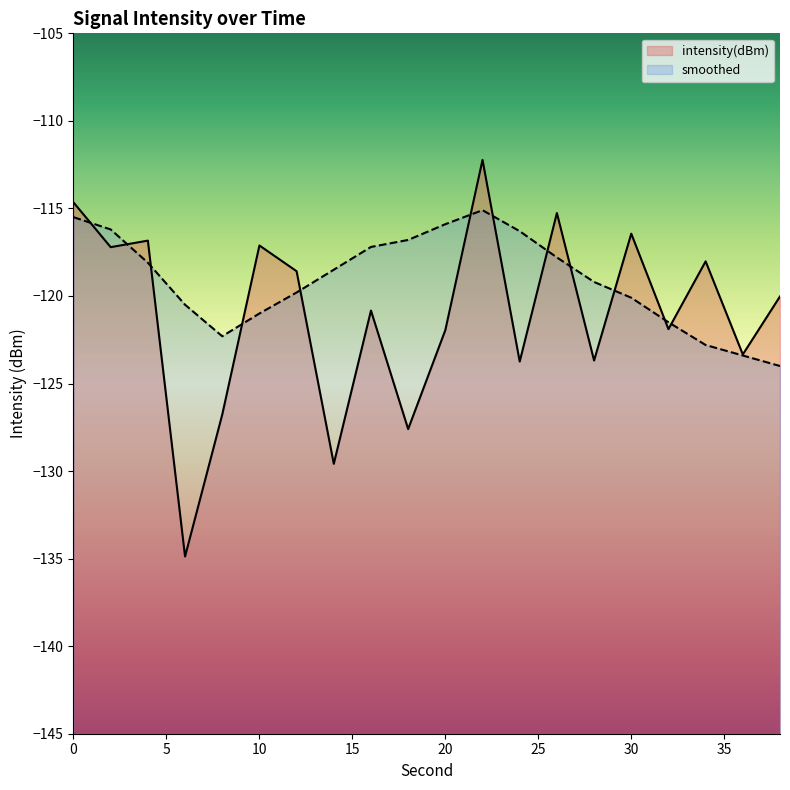

Between 16 and 2, which is larger?

2